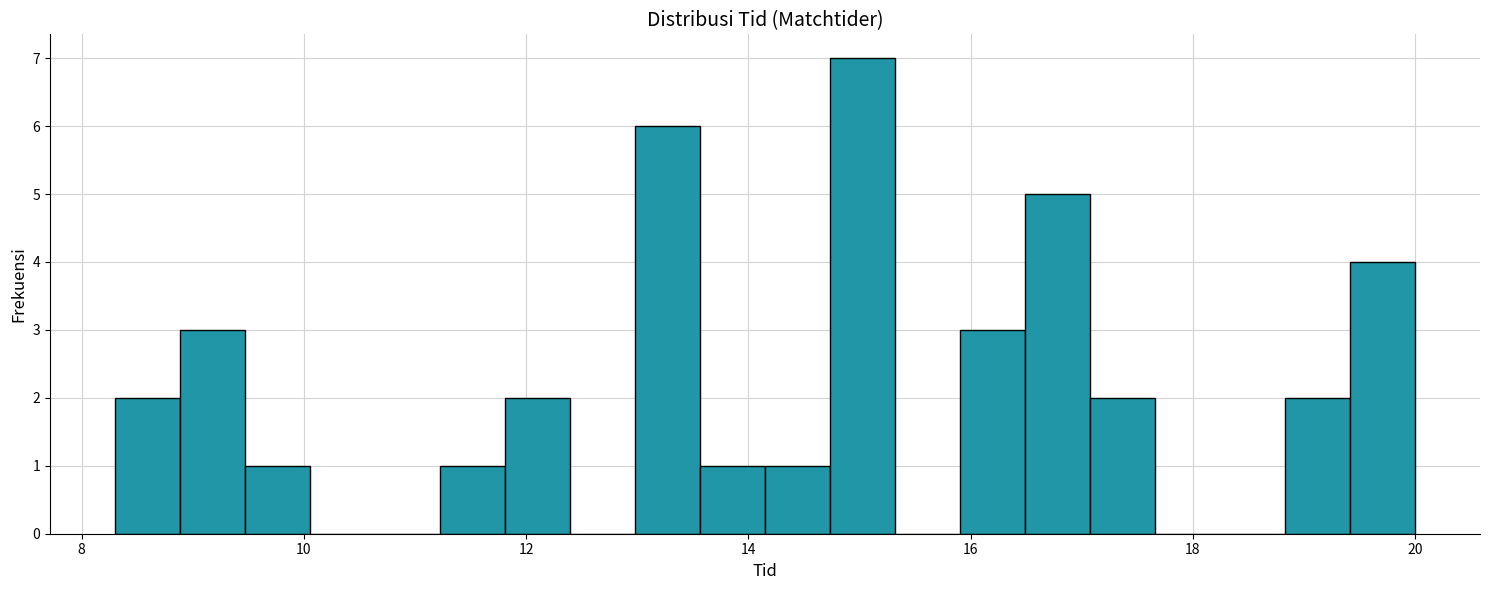

Read against the x-axis, roughly where is the centre of the tallest bar?

15.0